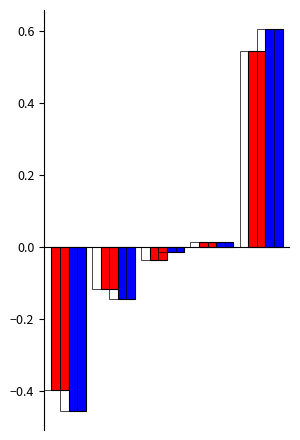

What is the difference between the maximum and second lowest values in the SB series?

0.8